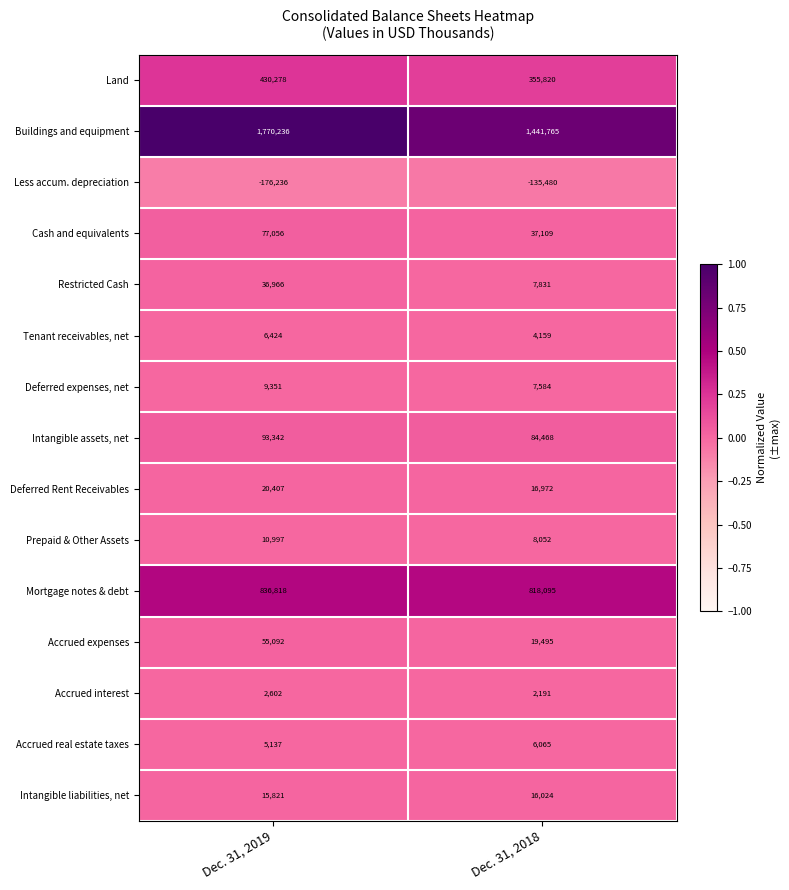

At which label is Restricted Cash closest to 22398?

Dec. 31, 2018